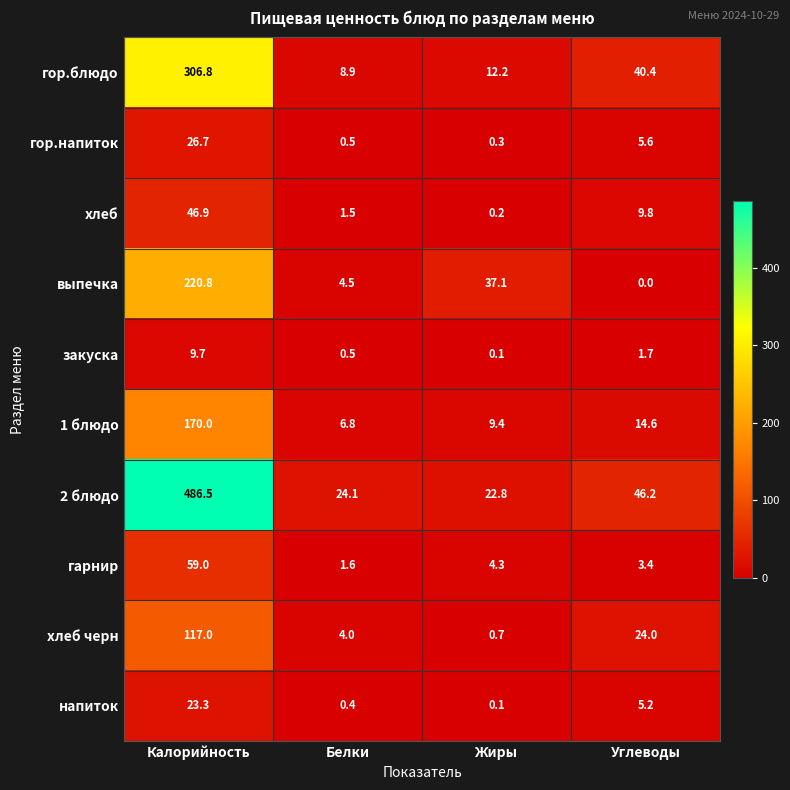

Which series has the largest total across all categories?

2 блюдо